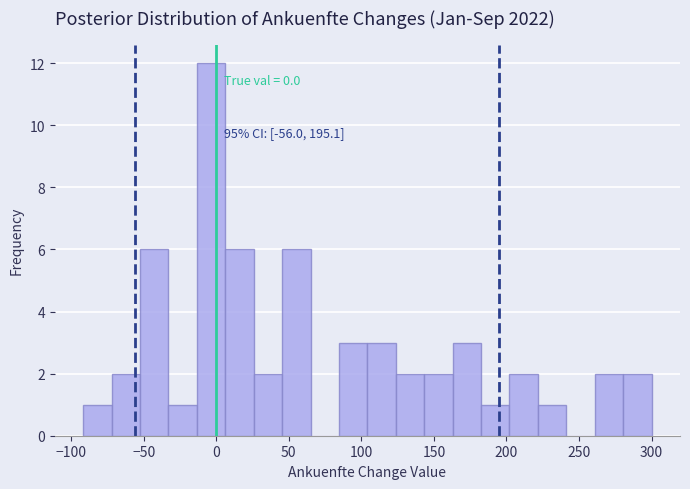

Around what value on the x-axis is the tallest bar? Give the approximate position of its centre, as read against the axis.

-5